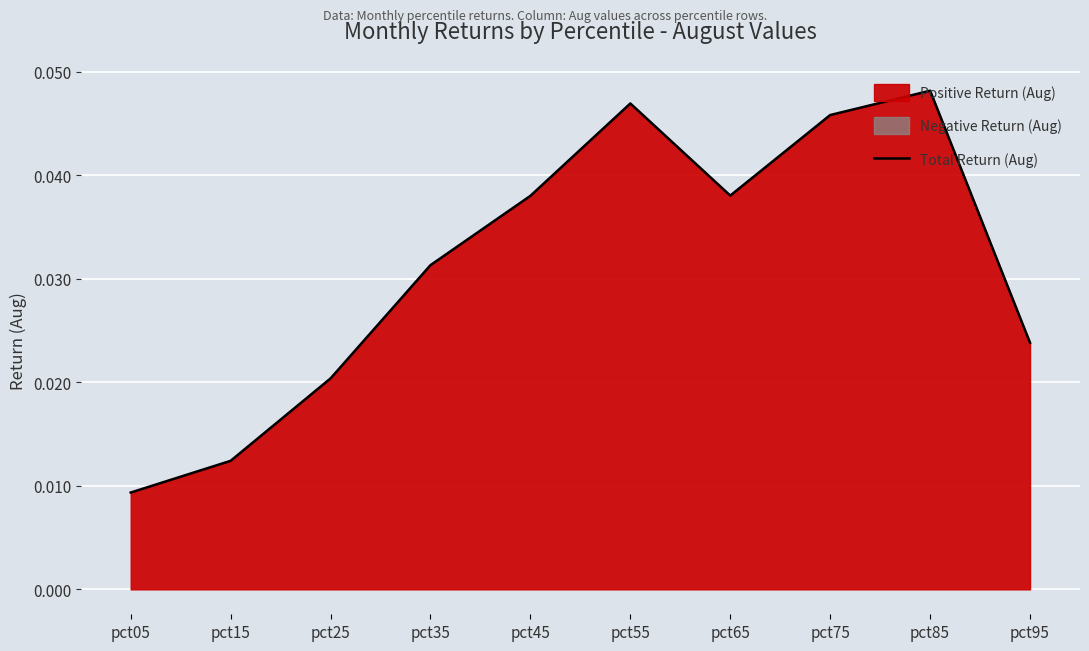

Is it true that the value at pct05 is 0.0?

True